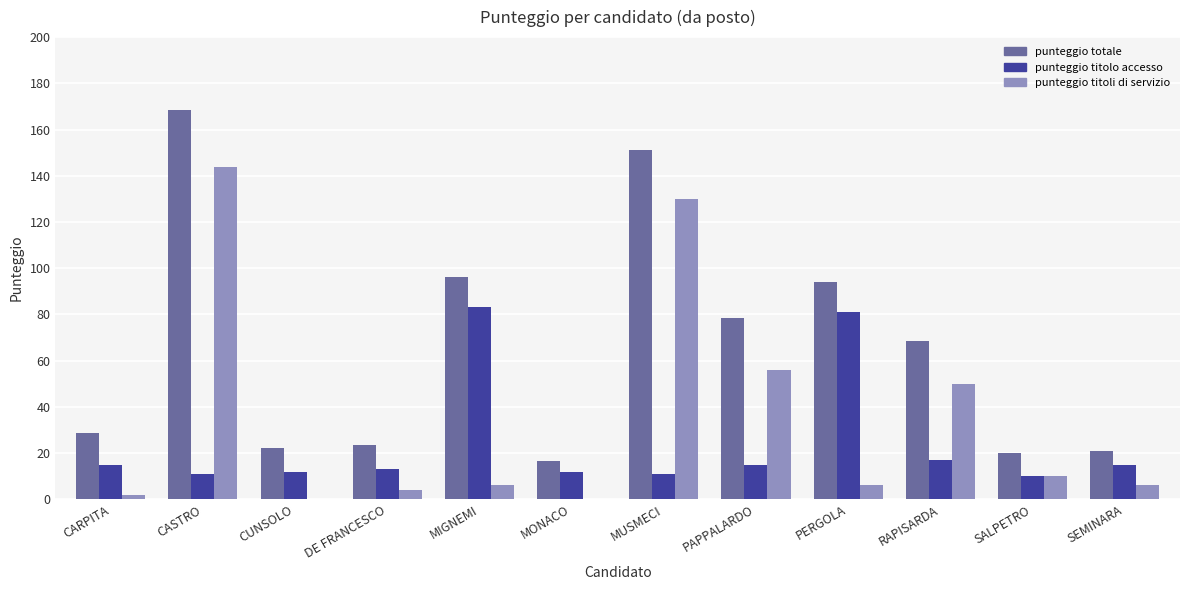

At which category does the chart reach its peak across all series?

CASTRO